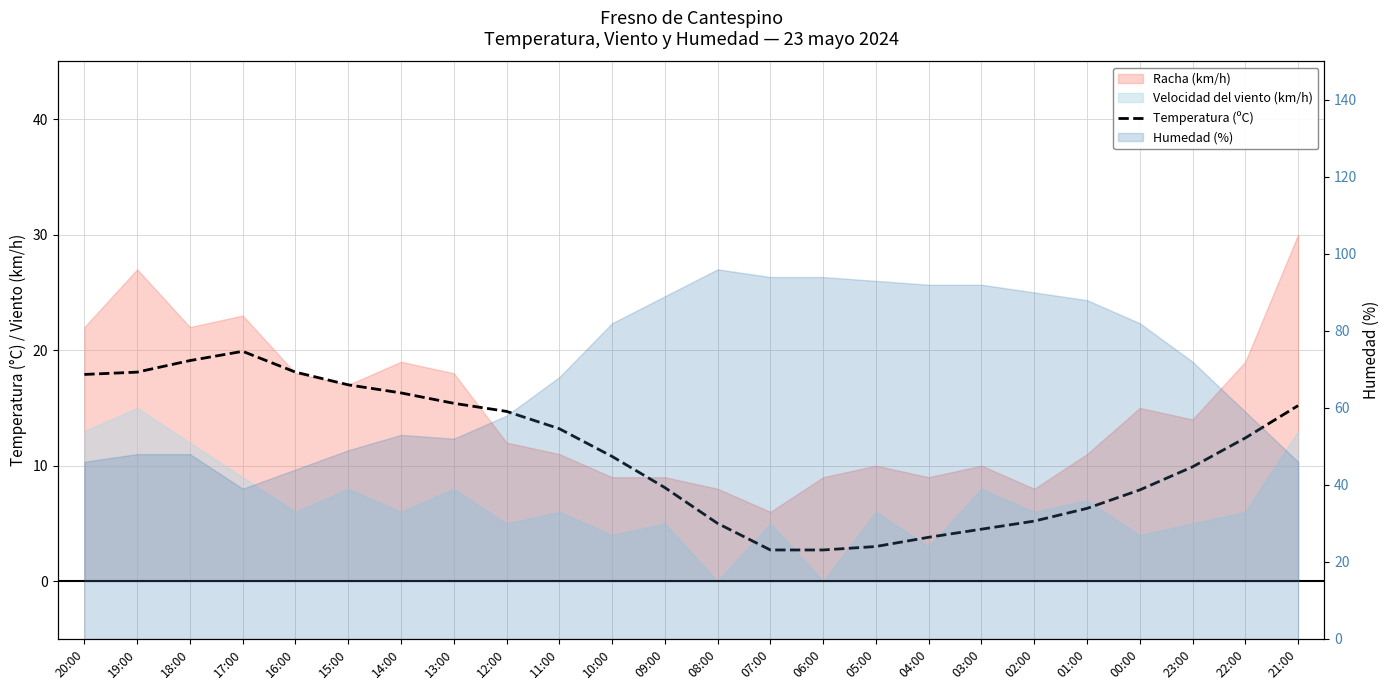

What is the minimum value shown in the chart?

2.7